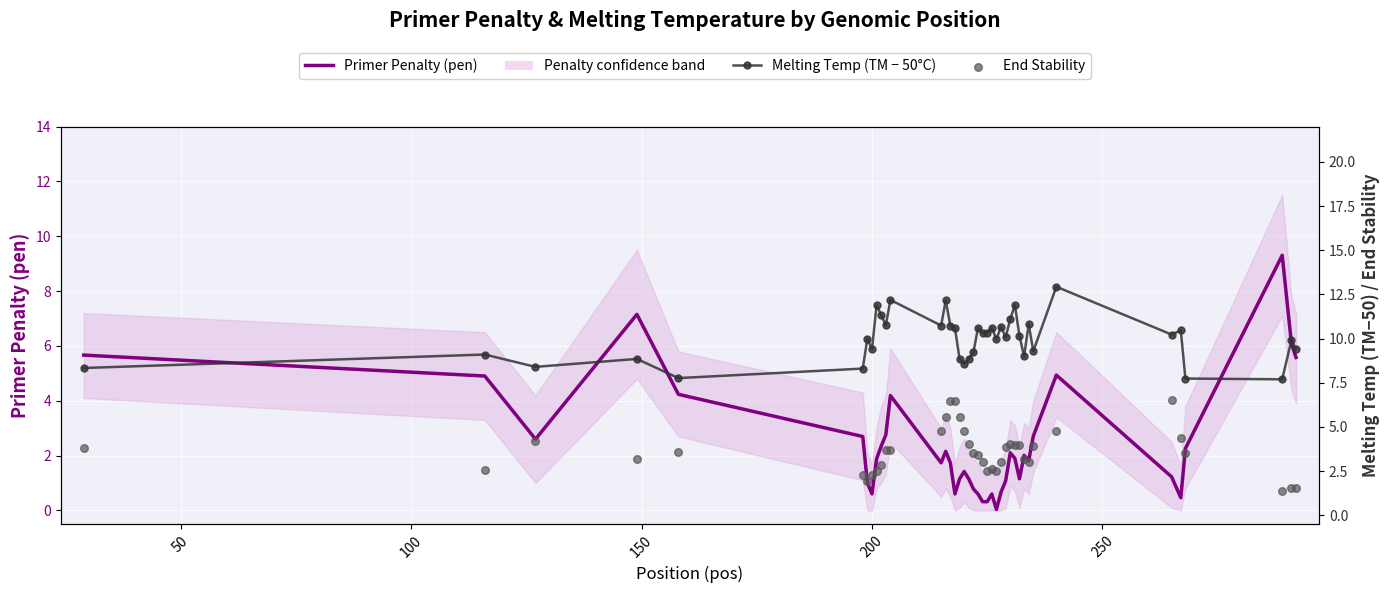

Which series has the largest Y range (max minus min)?

Primer Penalty (pen)